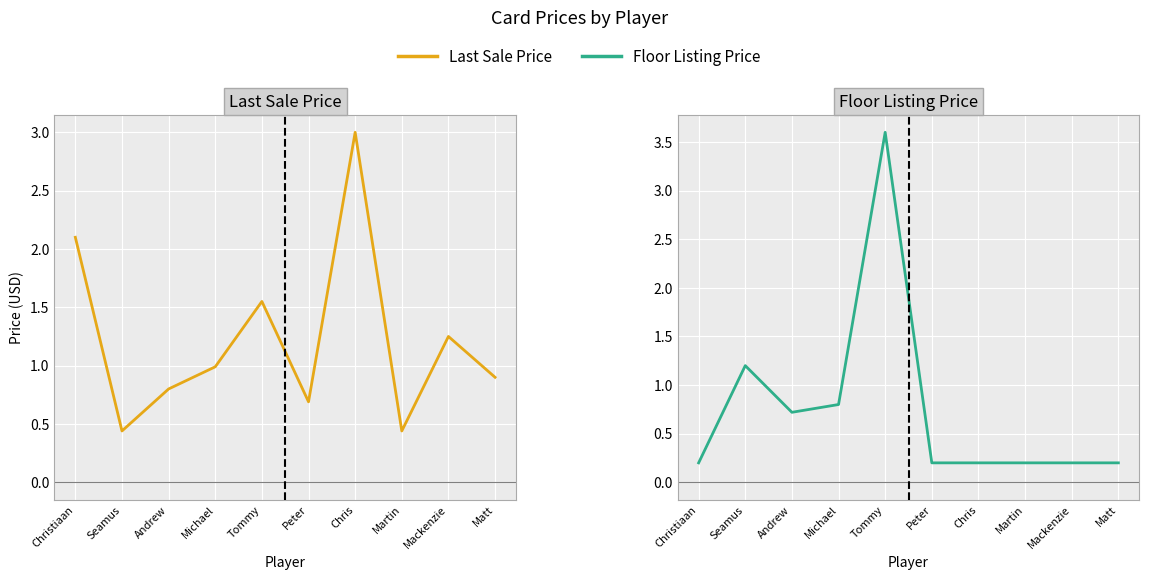

Reading left to right, list all the values displayed in this chart.

Last Sale Price: Christiaan=2.1	Seamus=0.4	Andrew=0.8	Michael=1.0	Tommy=1.6	Peter=0.7	Chris=3.0	Martin=0.4	Mackenzie=1.2	Matt=0.9
Floor Listing Price: Christiaan=0.2	Seamus=1.2	Andrew=0.7	Michael=0.8	Tommy=3.6	Peter=0.2	Chris=0.2	Martin=0.2	Mackenzie=0.2	Matt=0.2